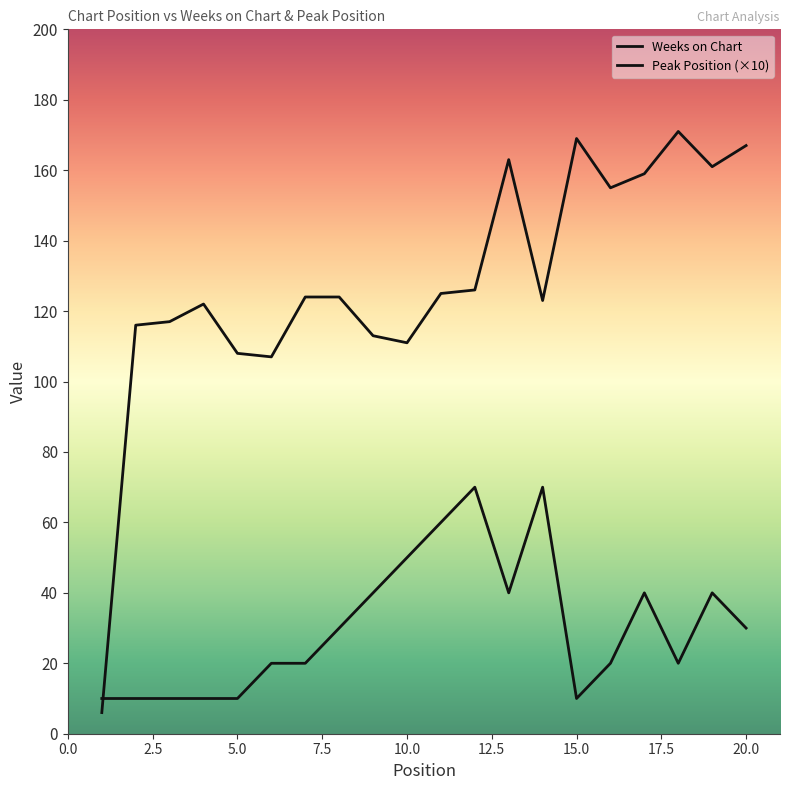

Does the chart have visible grid lines?

No